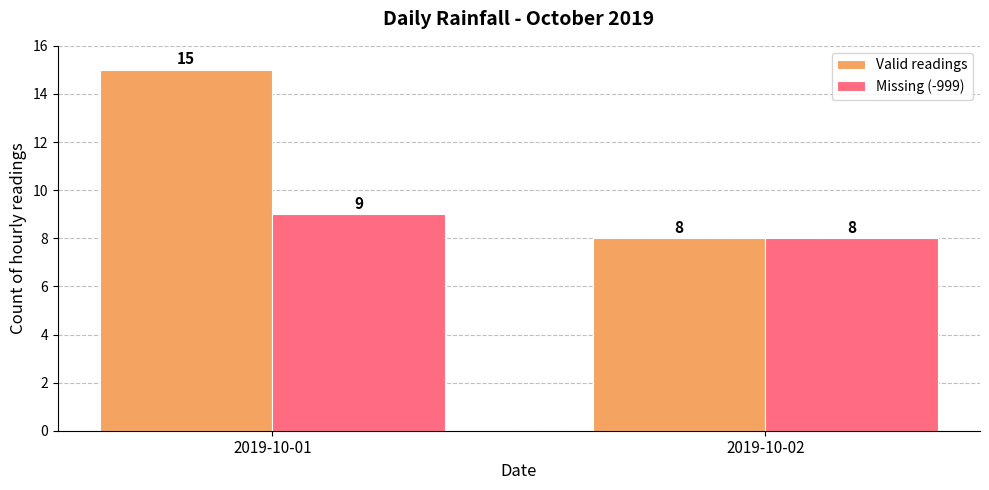

Where is Missing (-999) nearest to the value 8?

2019-10-02